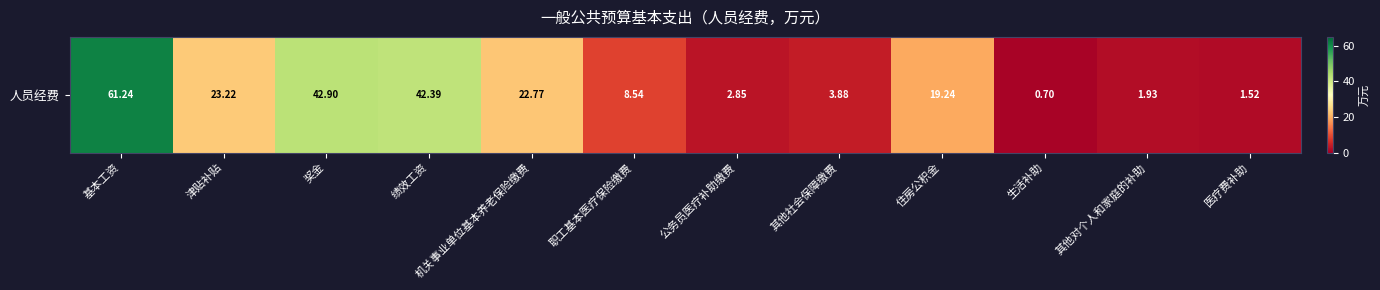

How many data points does each series have?

12